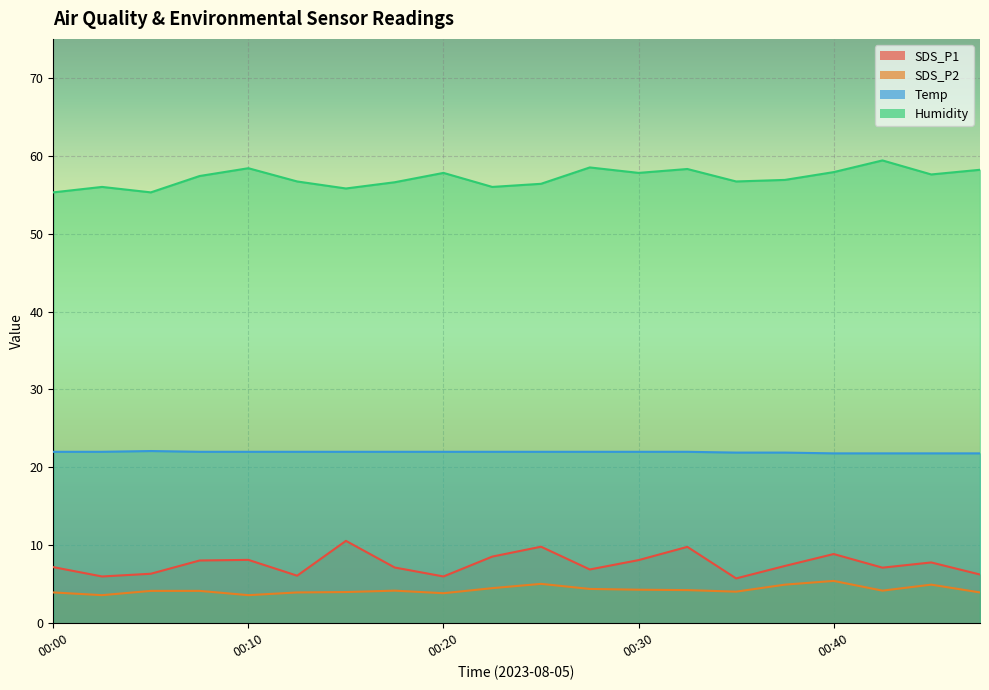

At which category is the sum across all series the highest?

00:32